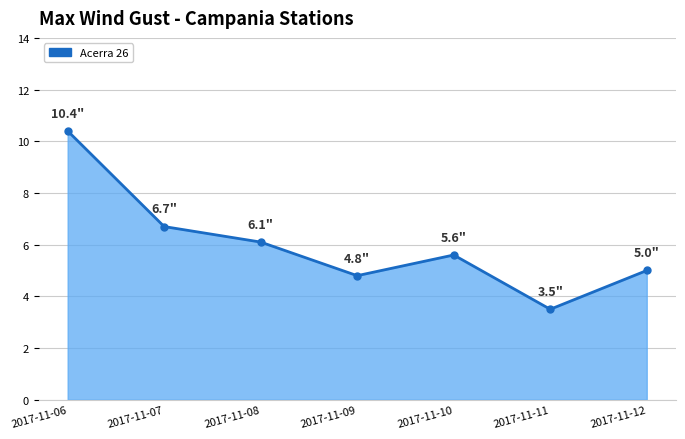

How many lines are shown in the chart?

1